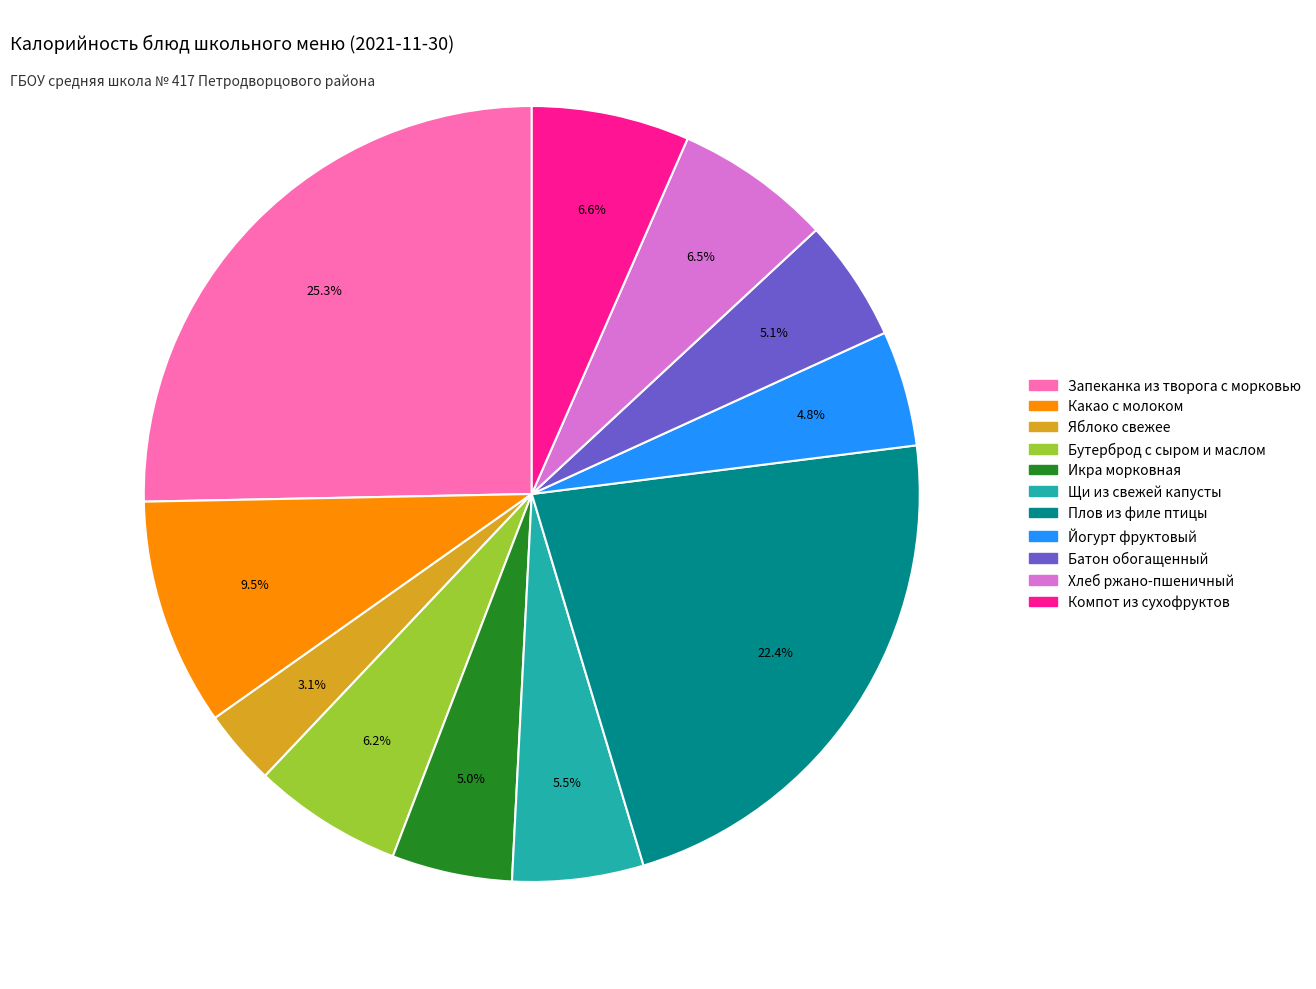

Which slice is the smallest?

Яблоко свежее